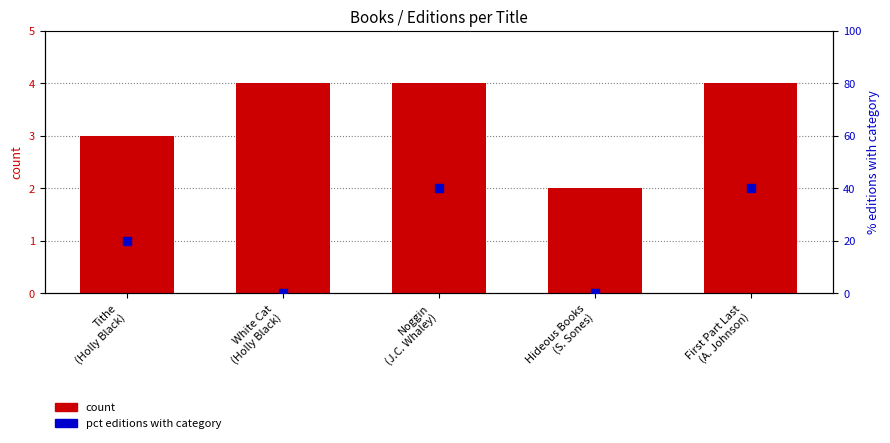

Which series contains the highest Y value?

pct editions with category